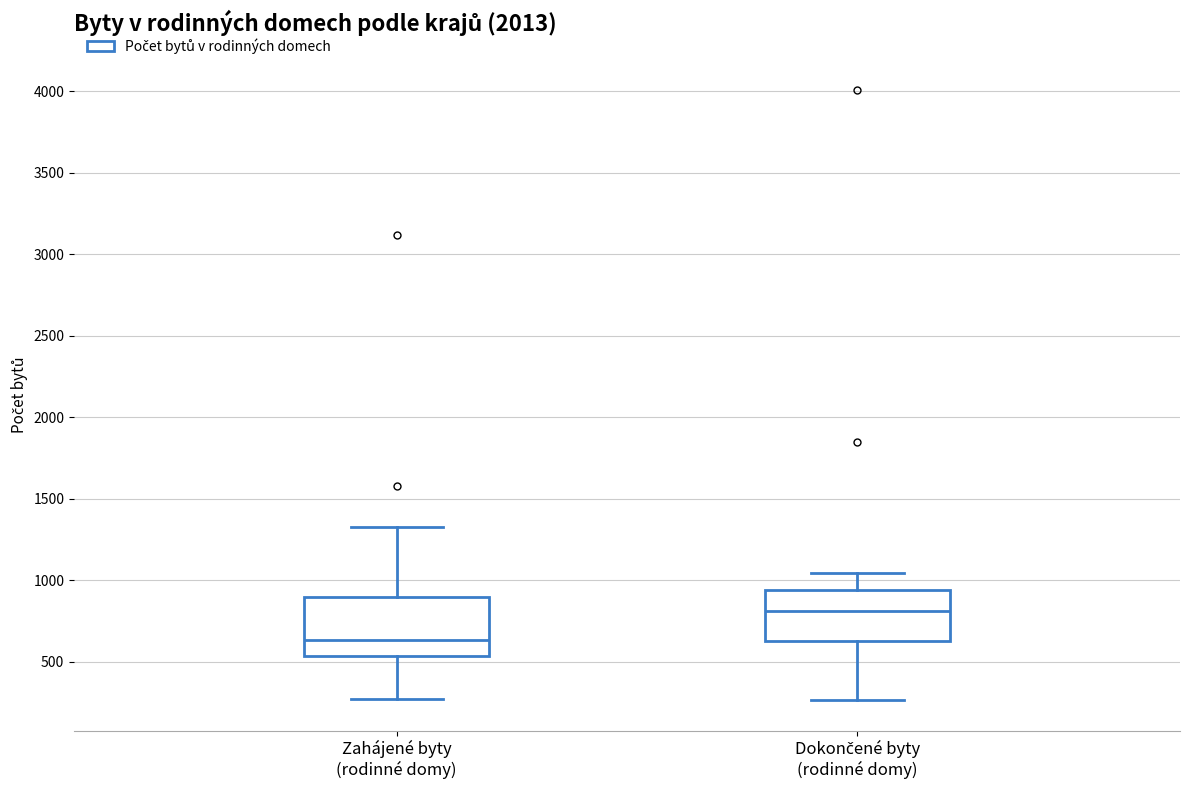

Reading left to right, transcribe this box plot: for each box, give where its median line is, the range the box spans, and where its two whiskers end, as read against the y-axis. The values are not printed on the chart, so give them approximately, as read against the axis.

Zahájené byty (rodinné domy): median 650, box 550 to 900, whiskers 250 to 1350
Dokončené byty (rodinné domy): median 800, box 650 to 950, whiskers 250 to 1050